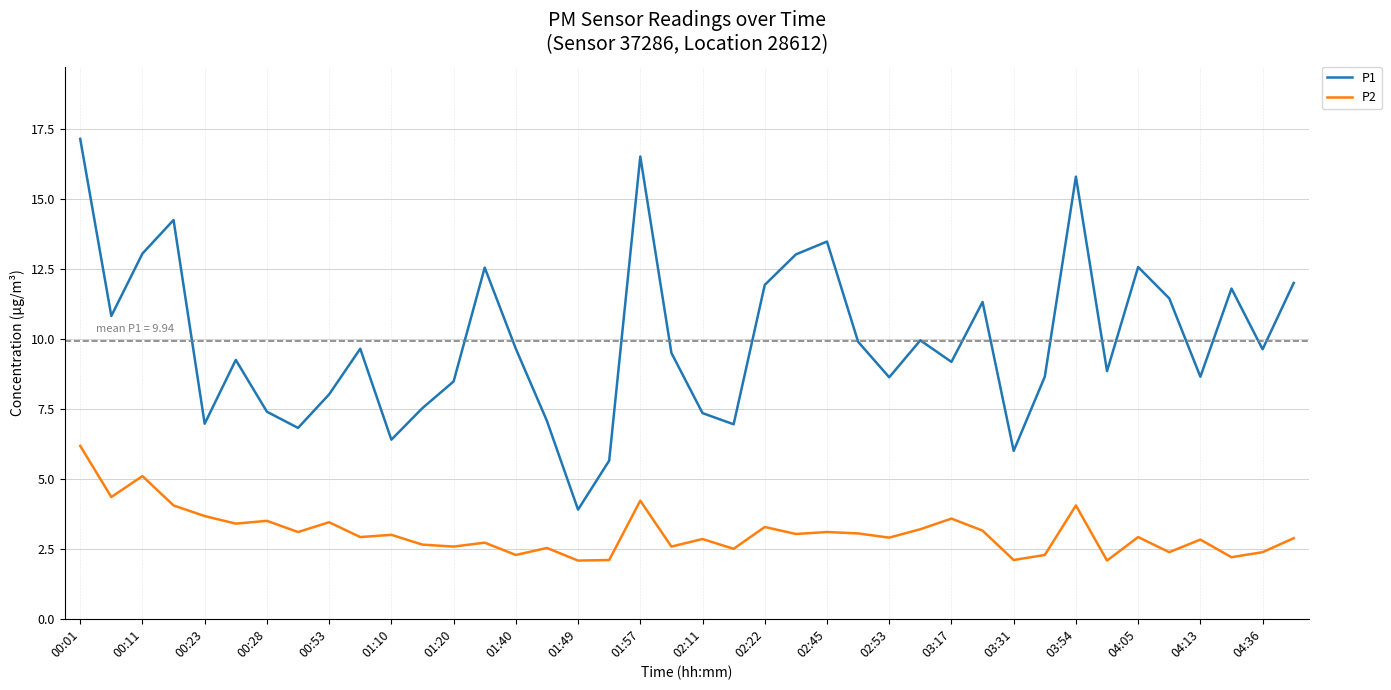

Which series has the widest spread of values?

P1